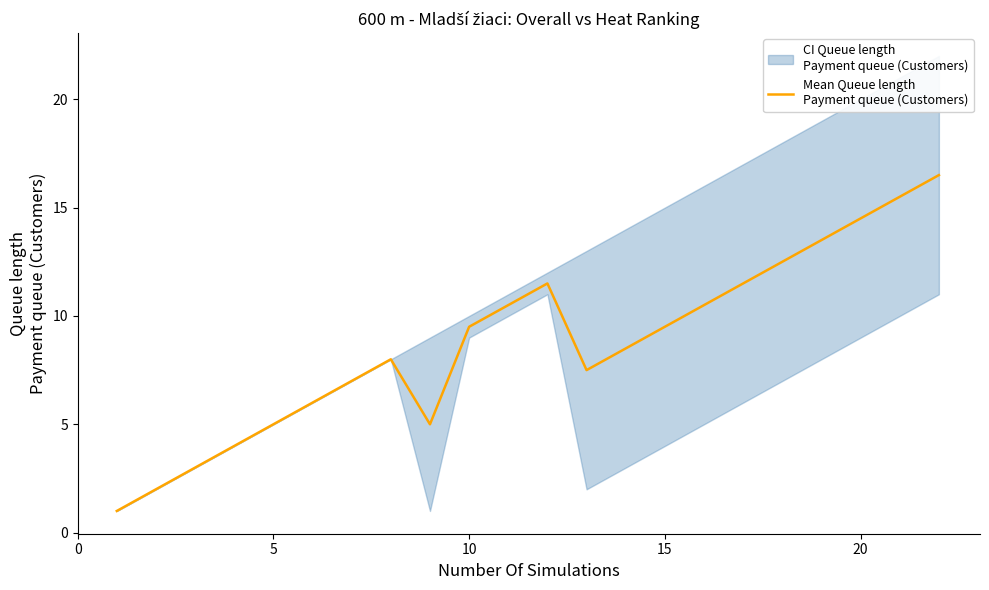

How many series are shown in this chart?

1